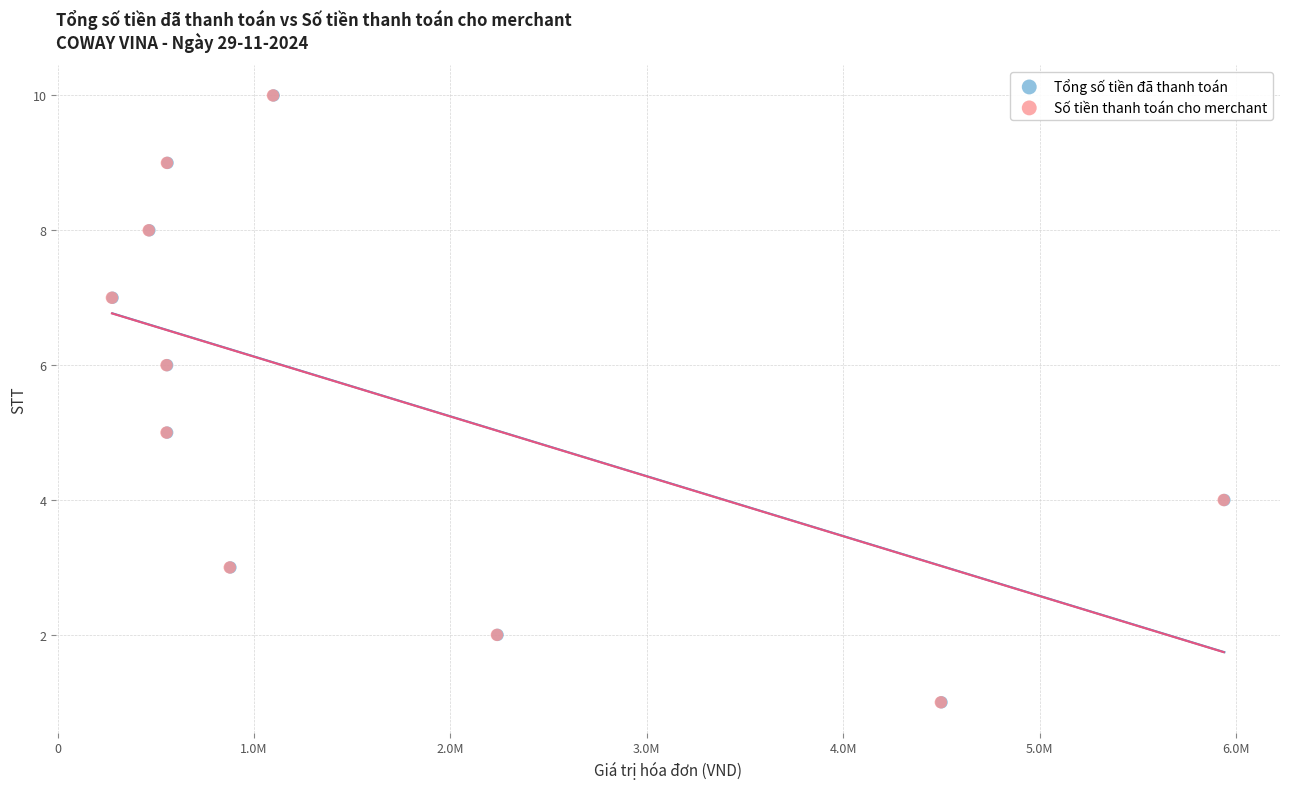

What are all the series names shown in the legend?

Tổng số tiền đã thanh toán, Số tiền thanh toán cho merchant